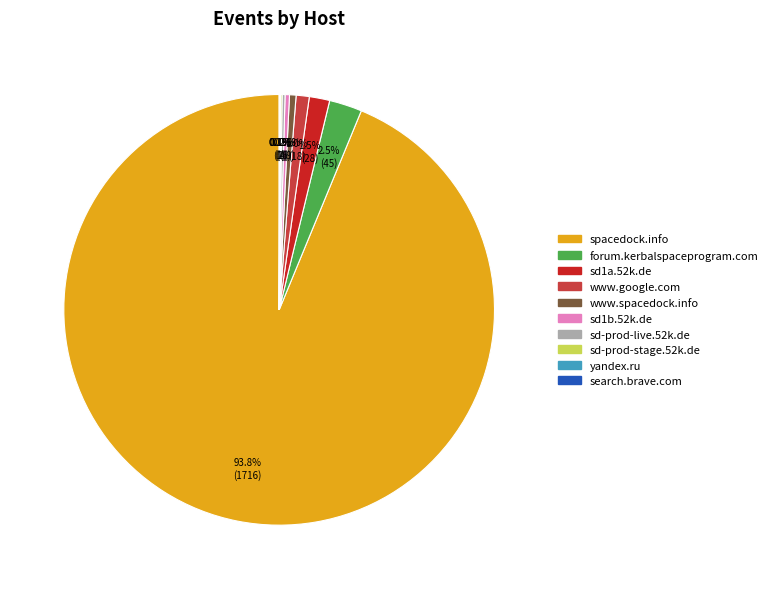

Combined, what portion of the pie is sd1a.52k.de and www.spacedock.info?

2.0%